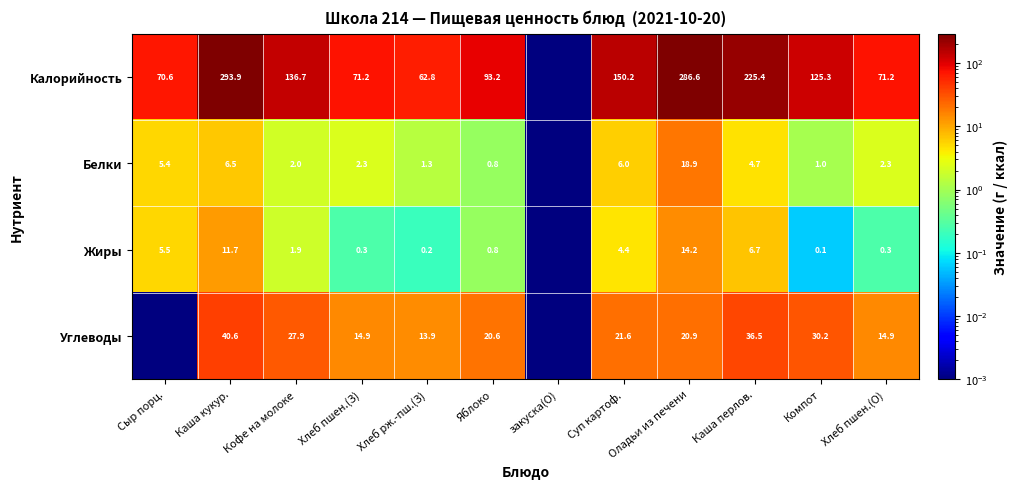

Is the value of Жиры at Оладьи из печени greater than the value of Калорийность at Компот?

No